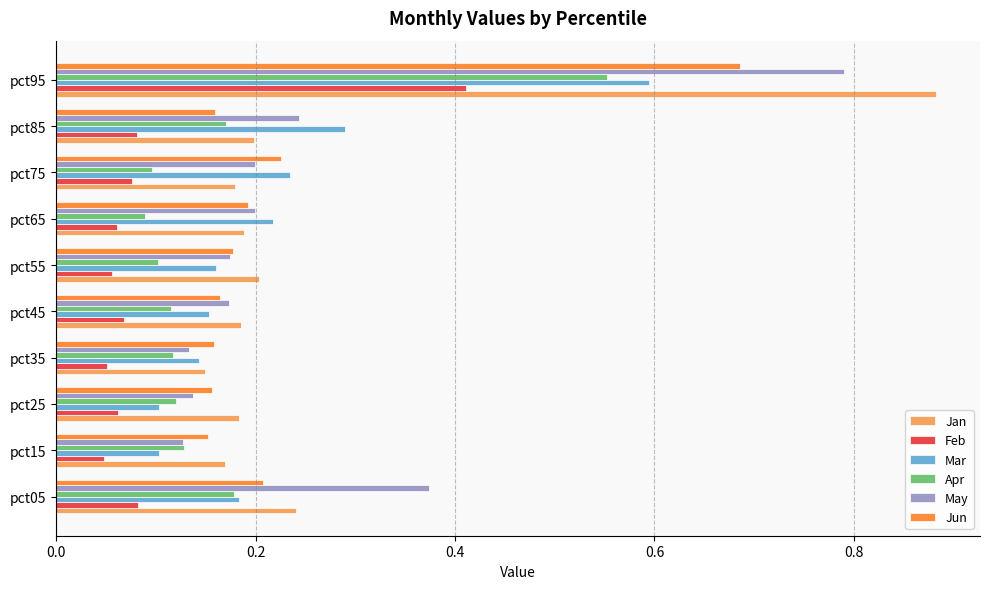

At which category is the sum across all series the highest?

pct95